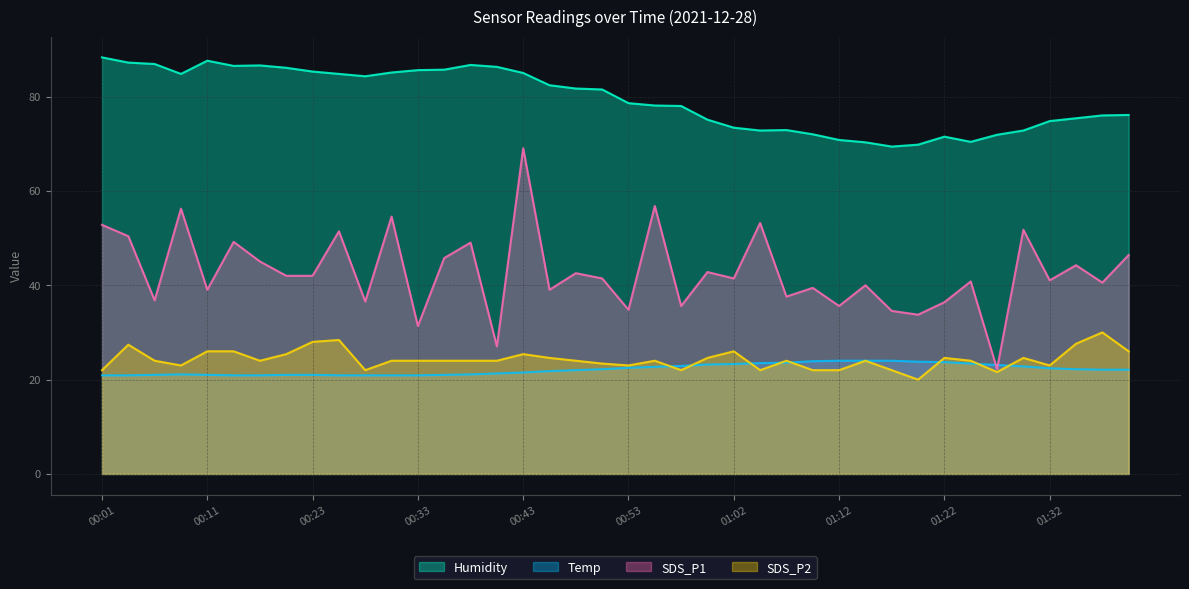

What is the highest value of the SDS_P1 series?

69.0